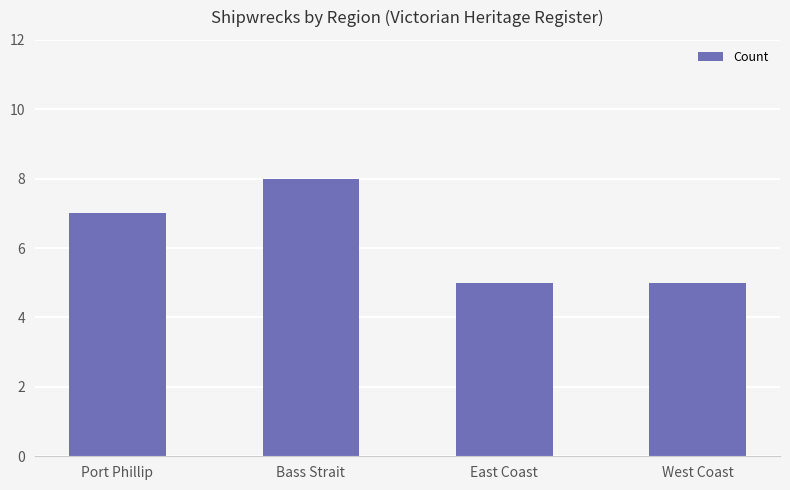

Reading left to right, what are all the values shown in this chart?

Port Phillip=7	Bass Strait=8	East Coast=5	West Coast=5